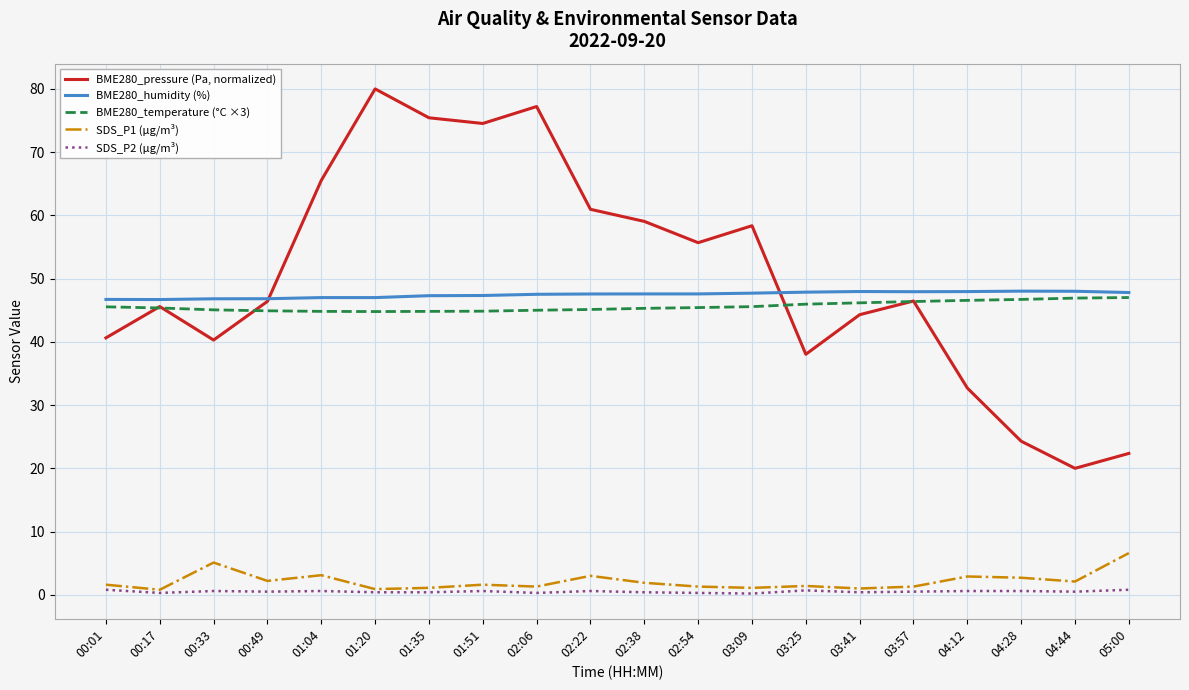

How many lines are shown in the chart?

5